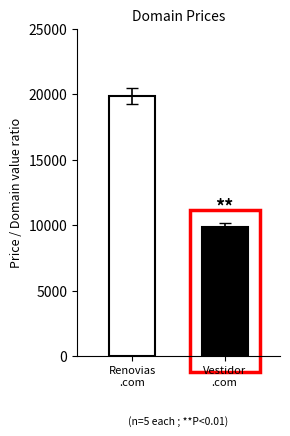

What is the value of the 2nd bar from the left?

9888